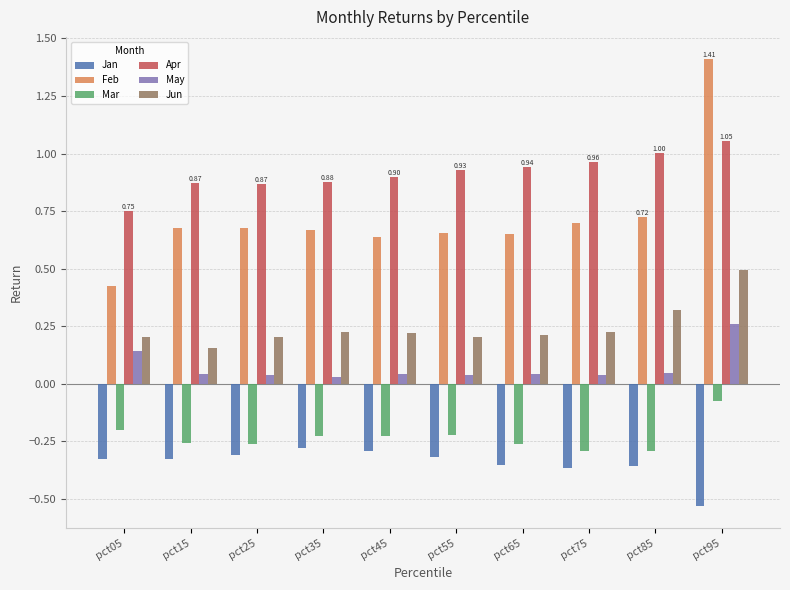

What is the total value across all series at pct15?

1.2